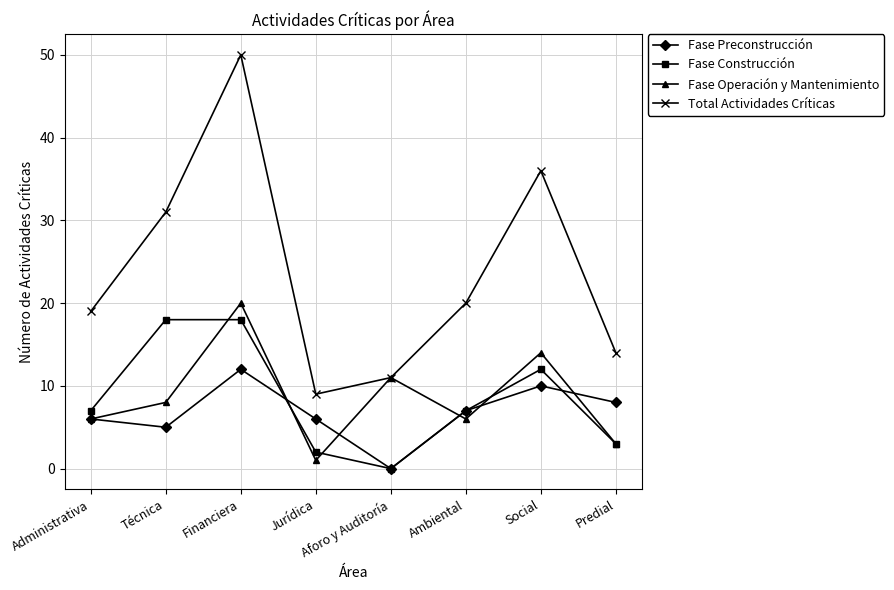

True or false: Total Actividades Críticas has a value of 16 at Jurídica.

False